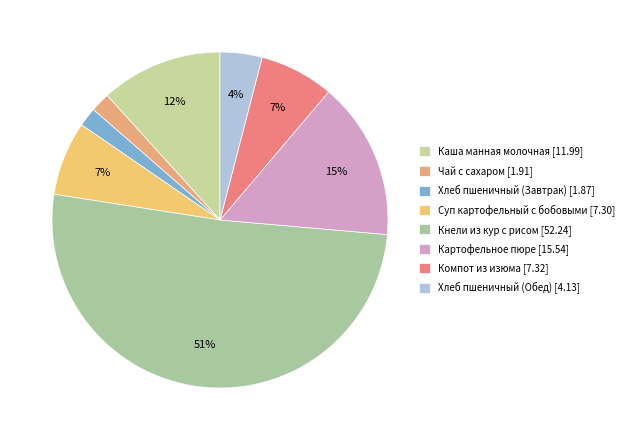

Which has a higher value, Хлеб пшеничный (Обед) or Суп картофельный с бобовыми?

Суп картофельный с бобовыми